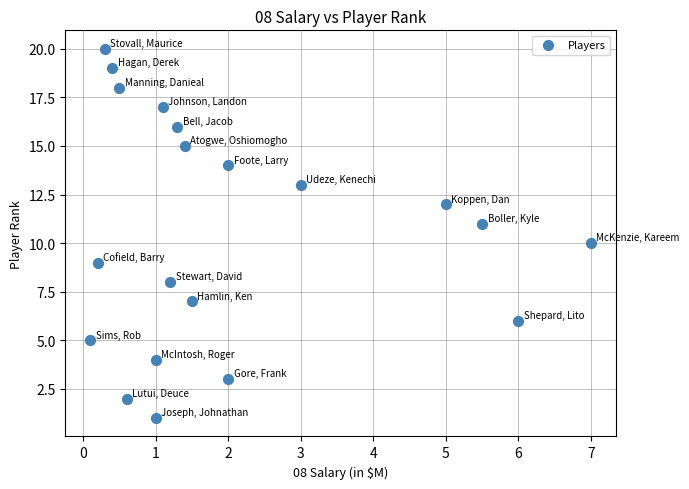

What is the range of Y values (max minus min)?

19